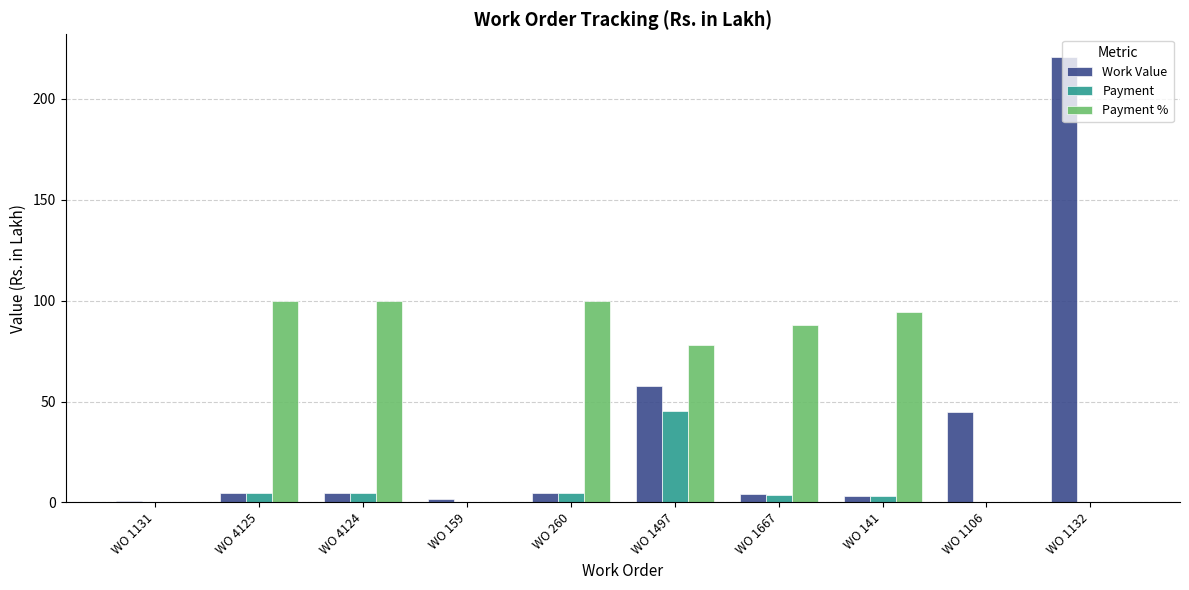

What is the sum of the Payment values at WO 4124 and WO 4125?

9.7